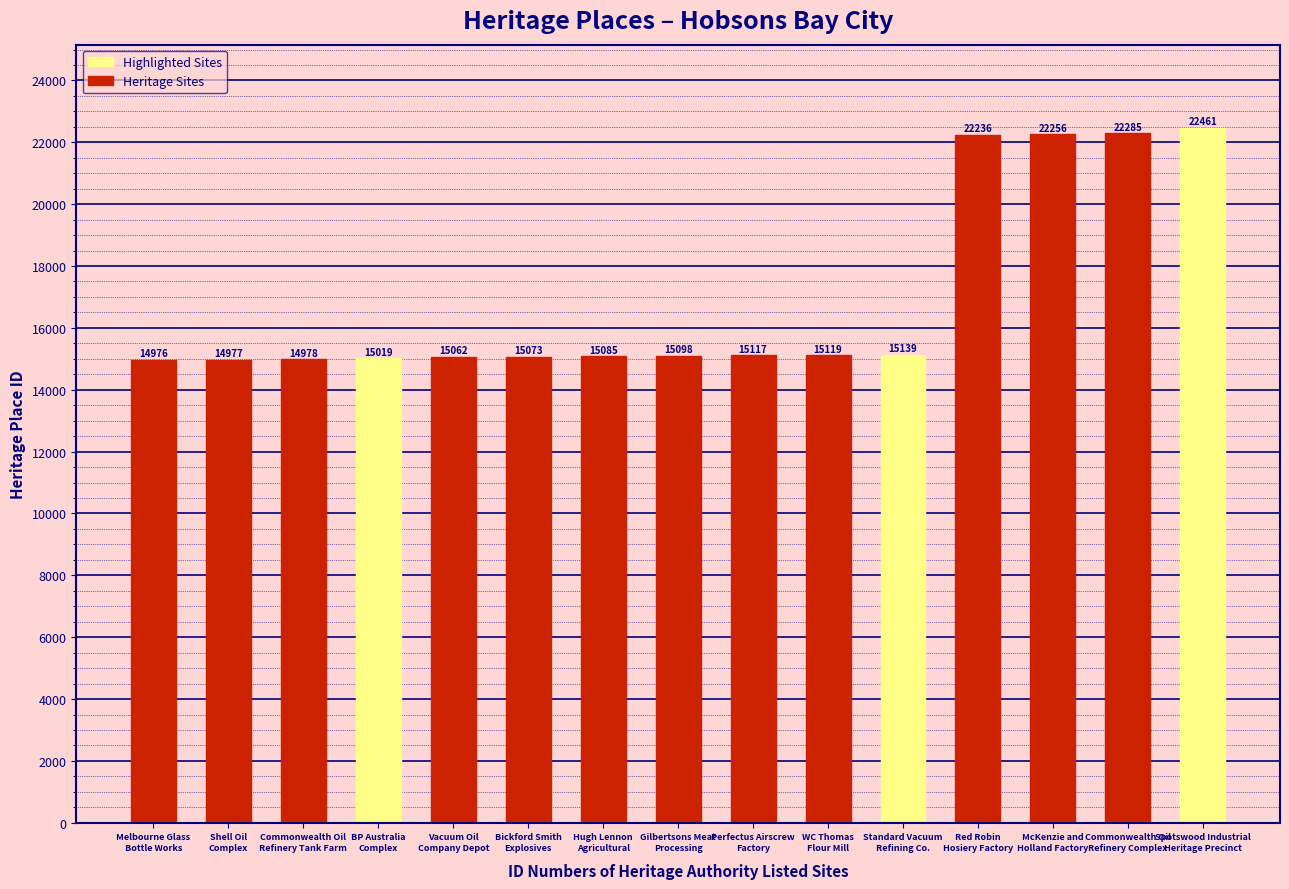

What is the value of the 12th bar from the left?

22236